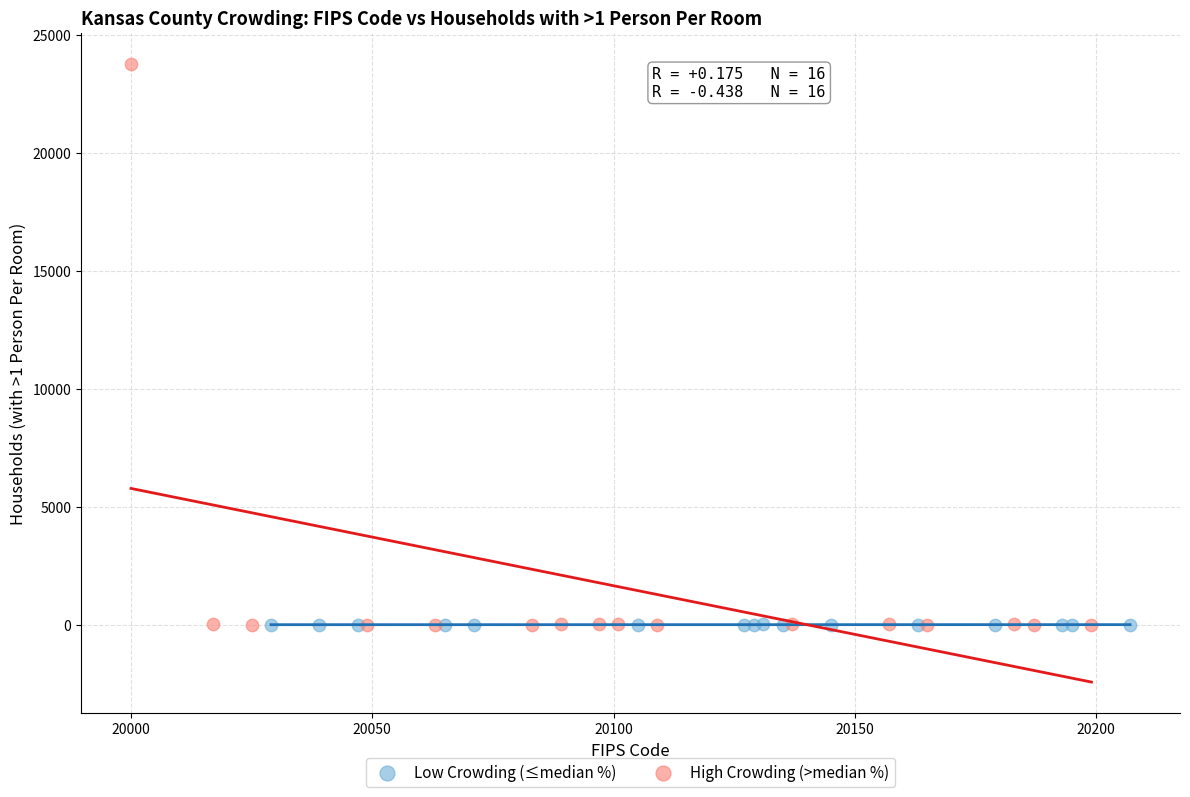

Which series reaches the maximum Y coordinate?

High Crowding (>median %)